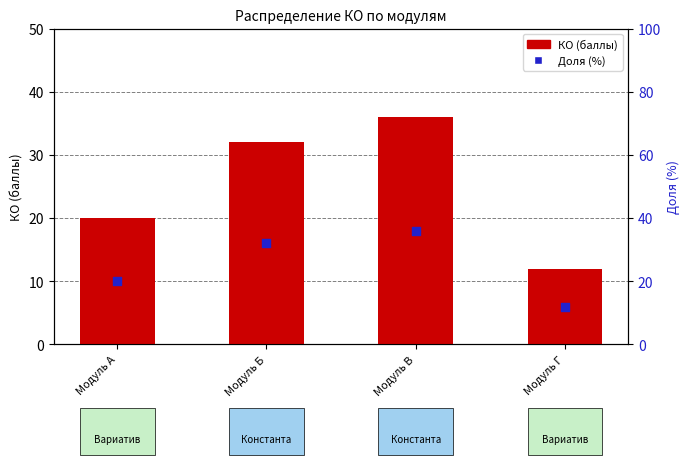

What is the total value across all series at Модуль Б?

64